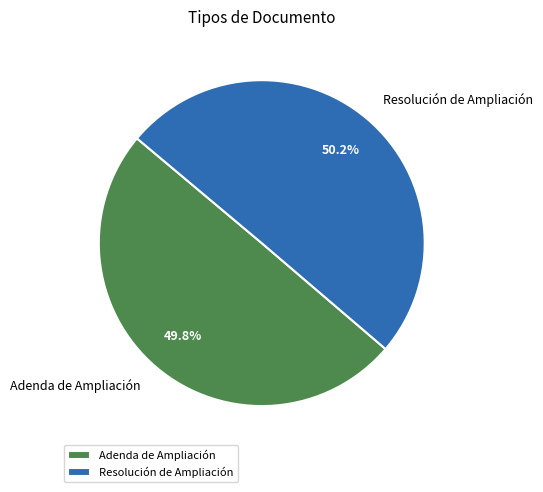

To the nearest percent, what is the combined percentage of Adenda de Ampliación and Resolución de Ampliación?

100%